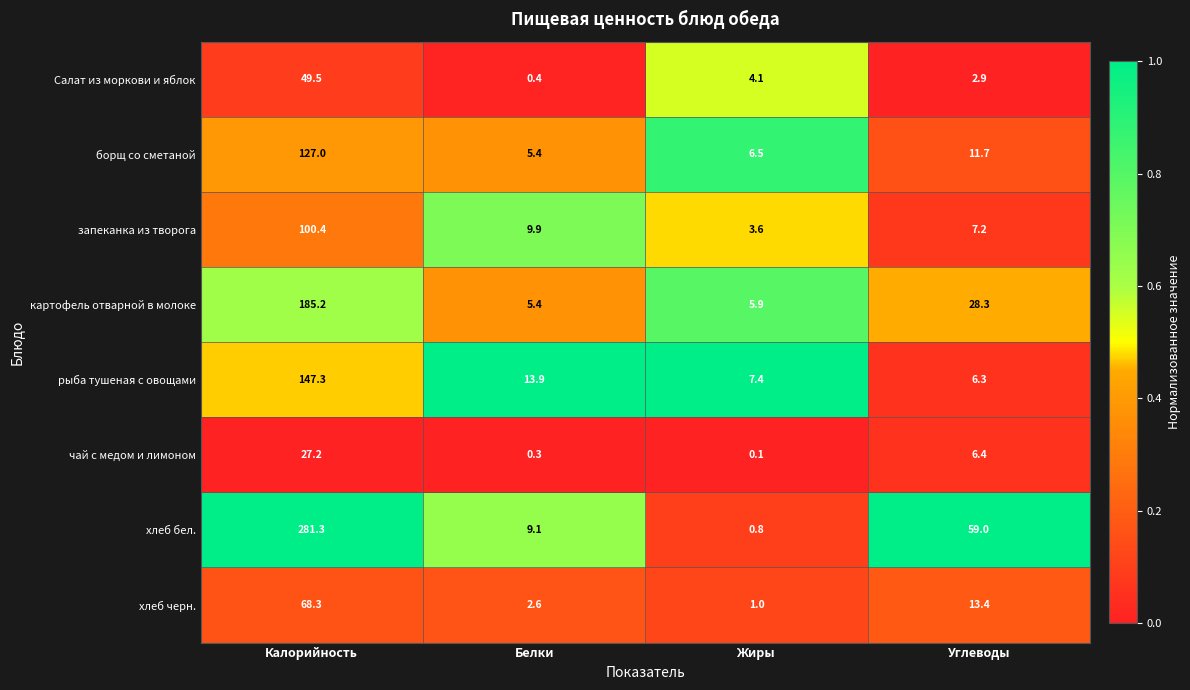

List the series in order of their peak value, highest first.

хлеб бел., картофель отварной в молоке, рыба тушеная с овощами, борщ со сметаной, запеканка из творога, хлеб черн., Салат из моркови и яблок, чай с медом и лимоном